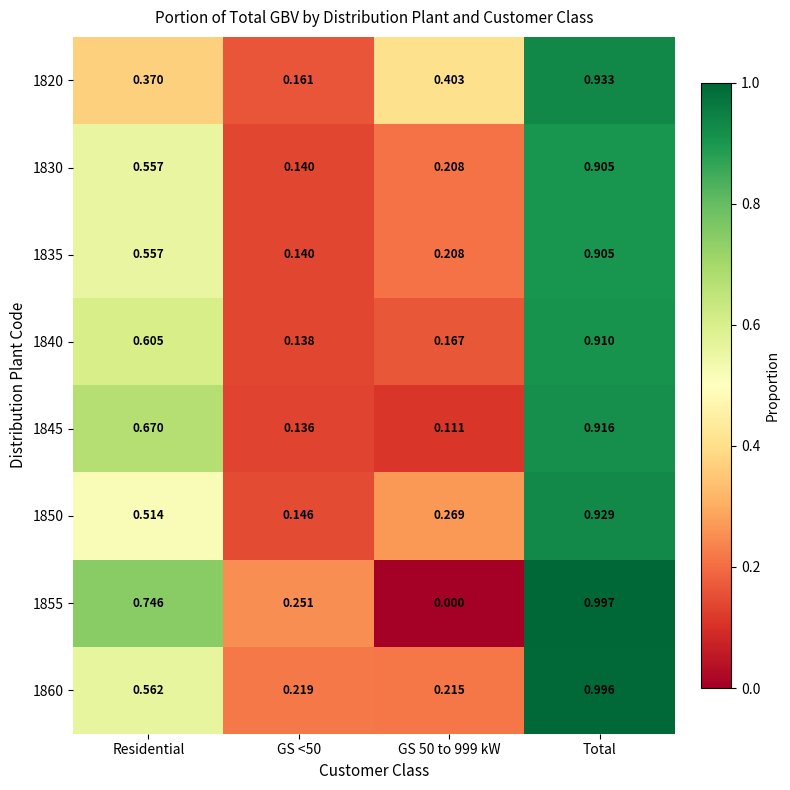

Which category has the highest value in the 1845 series?

Total